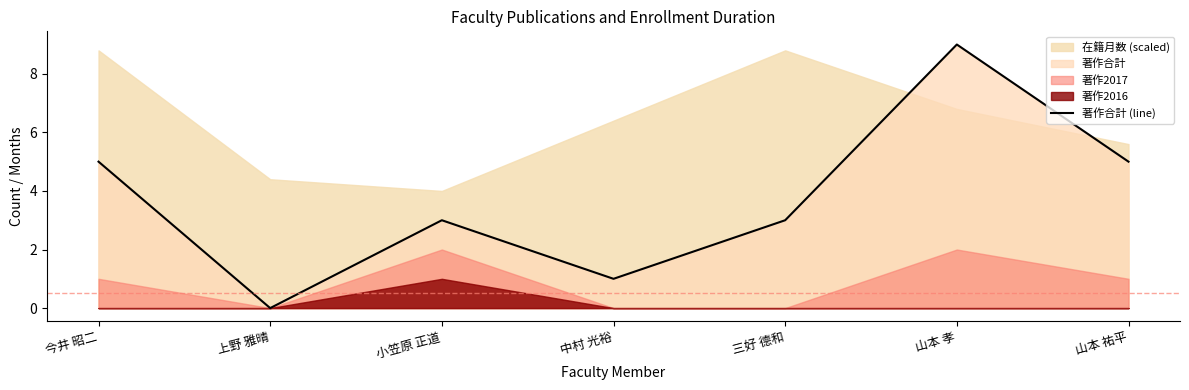

True or false: there are more than 2 points higher than both neighbors.

False